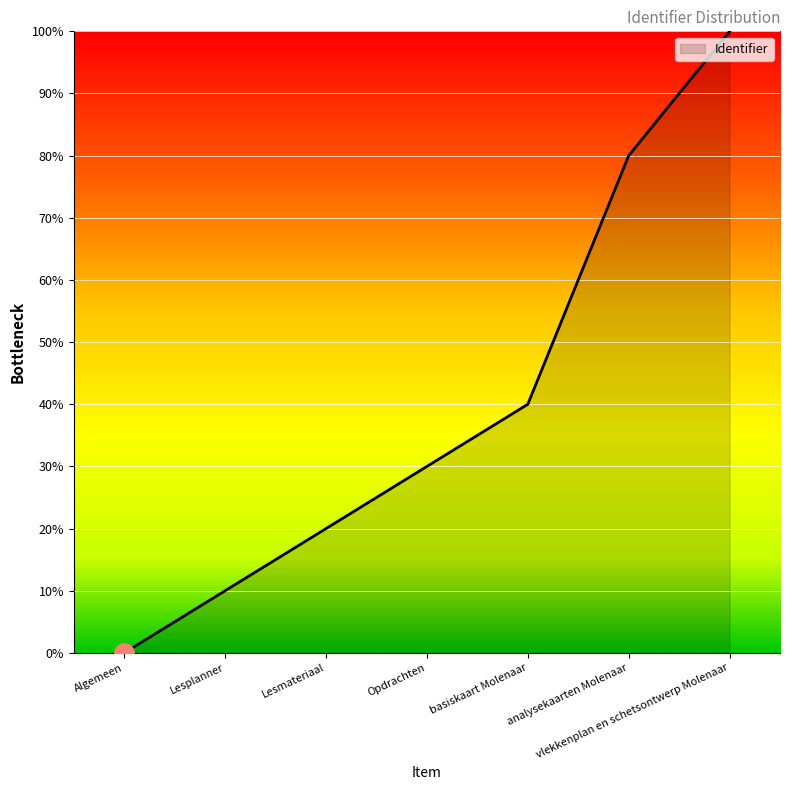

Count the values in the range 10 to 80.

5